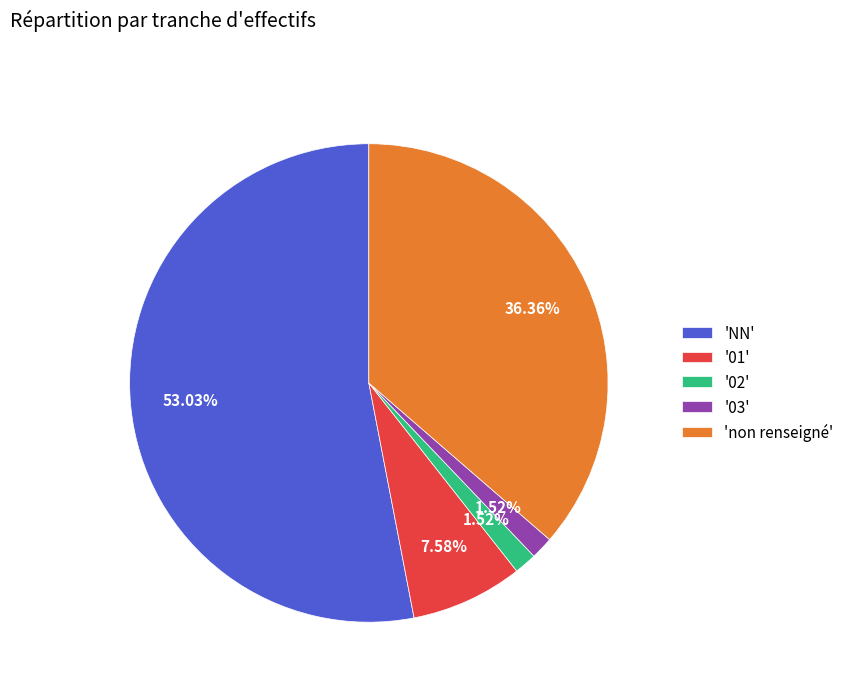

What is the majority slice?

'NN'